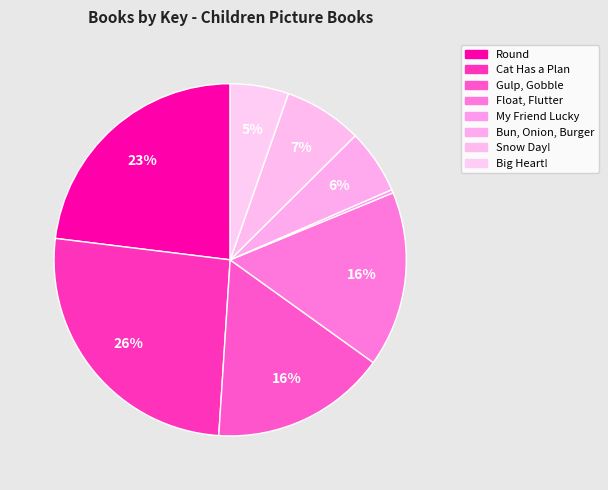

Which category has the biggest portion of the pie?

Cat Has a Plan